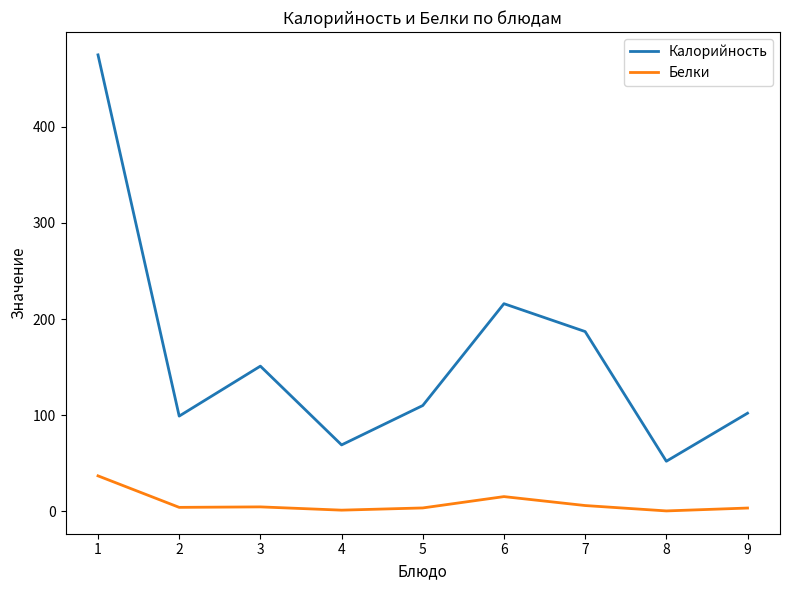

Which series changed the most between 1 and 4?

Калорийность